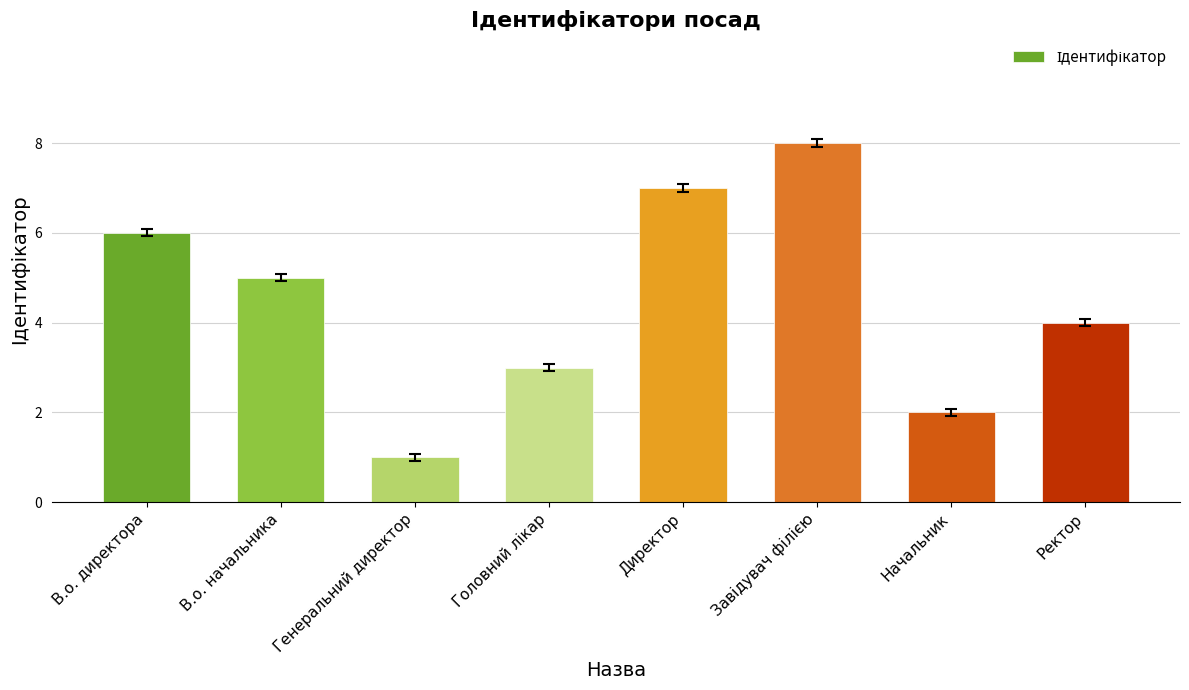

What is the smallest value displayed?

1